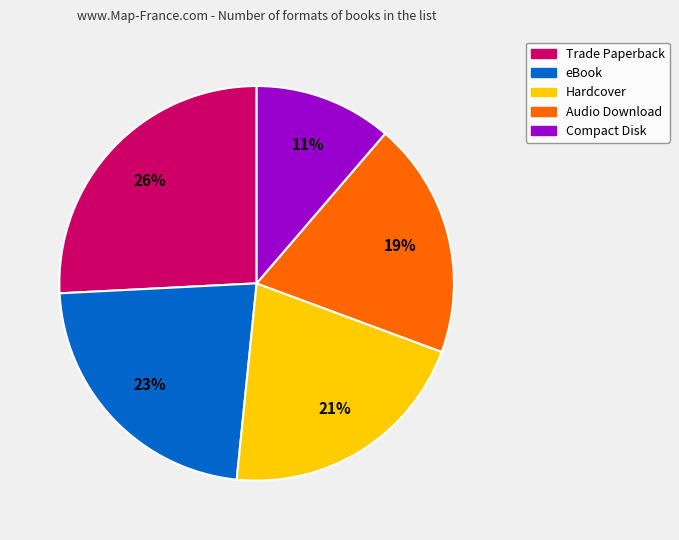

What is the smallest slice in the pie chart?

Compact Disk